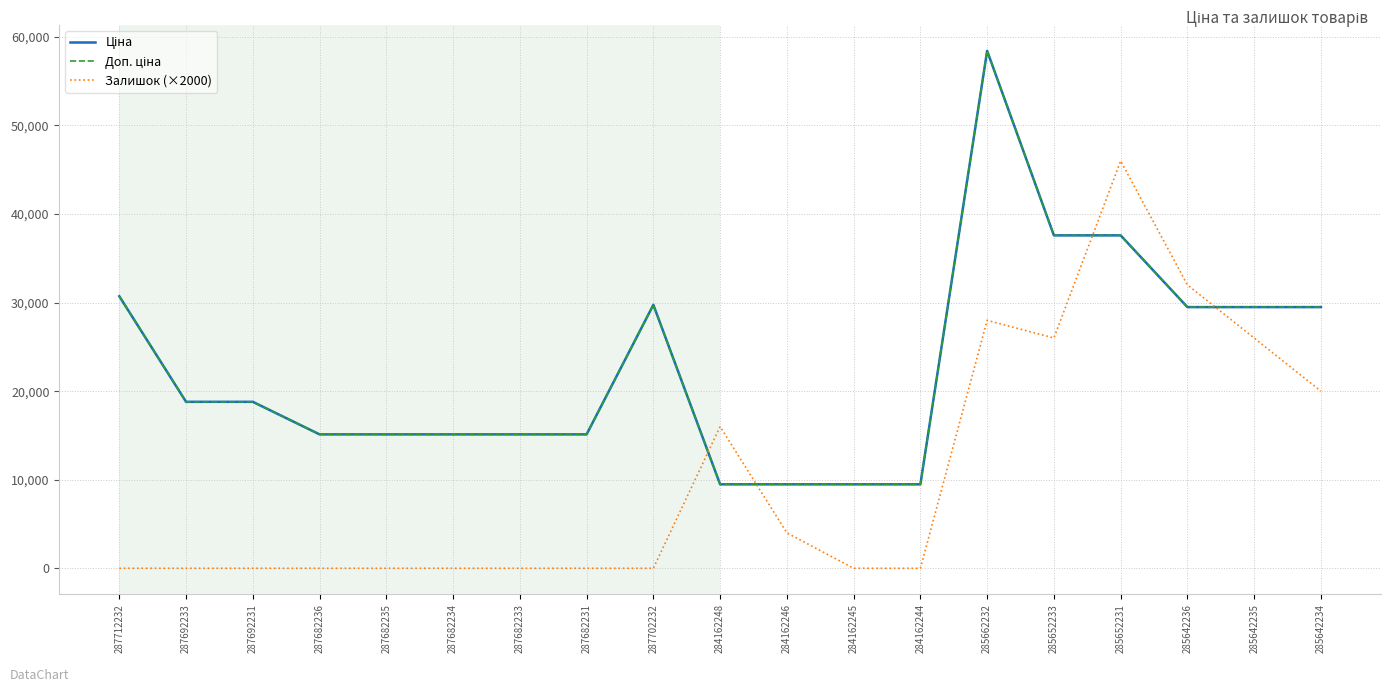

How many times do Залишок (×2000) and Доп. ціна cross each other?

4